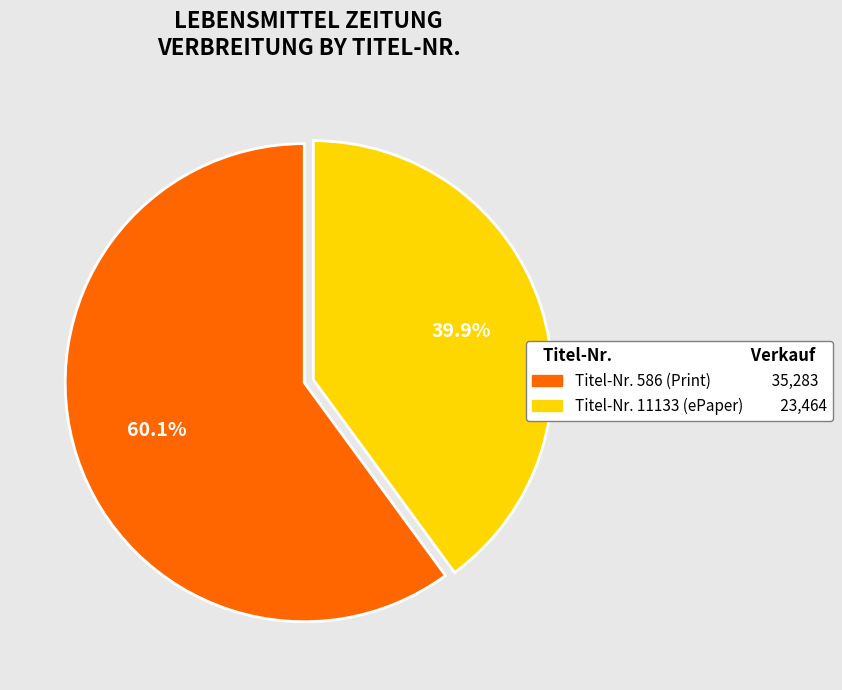

Is there any slice that represents more than half of the pie?

Yes